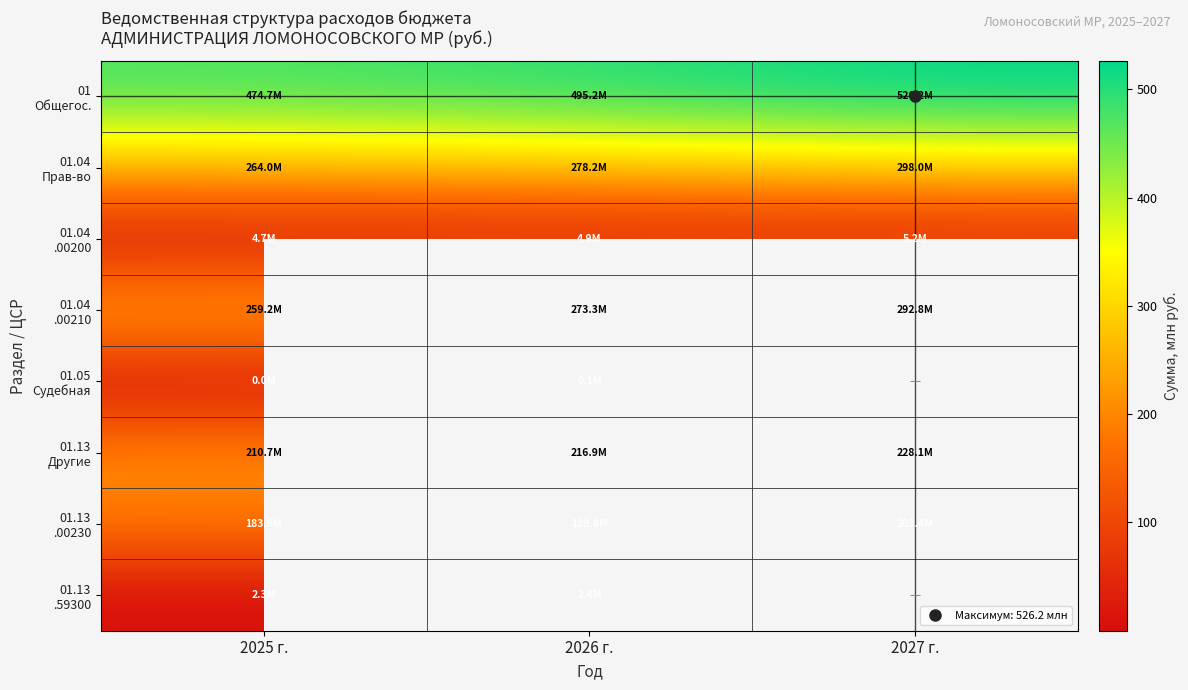

Is the value of 01.13 Другие at 2025 г. greater than the value of 01.05 Судебная at 2026 г.?

Yes